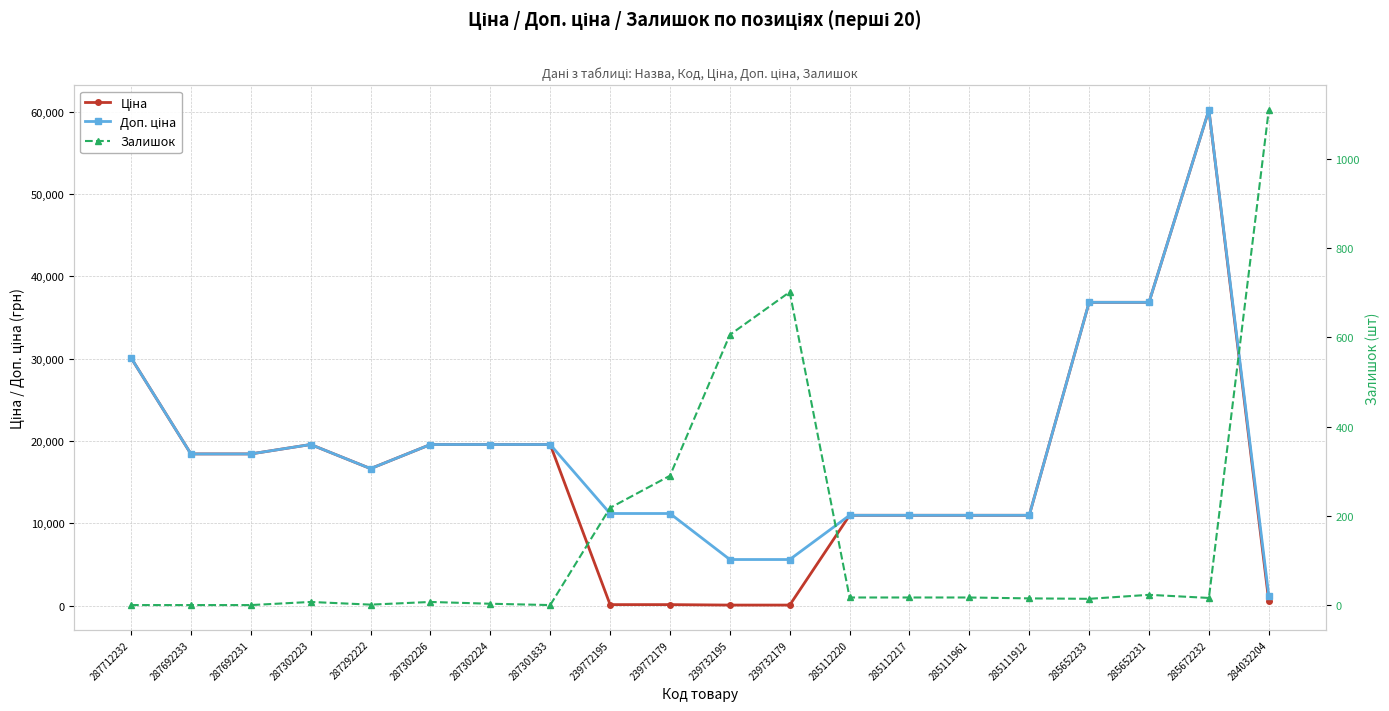

What is the difference between the highest and lowest values at 287692231?

18420.9